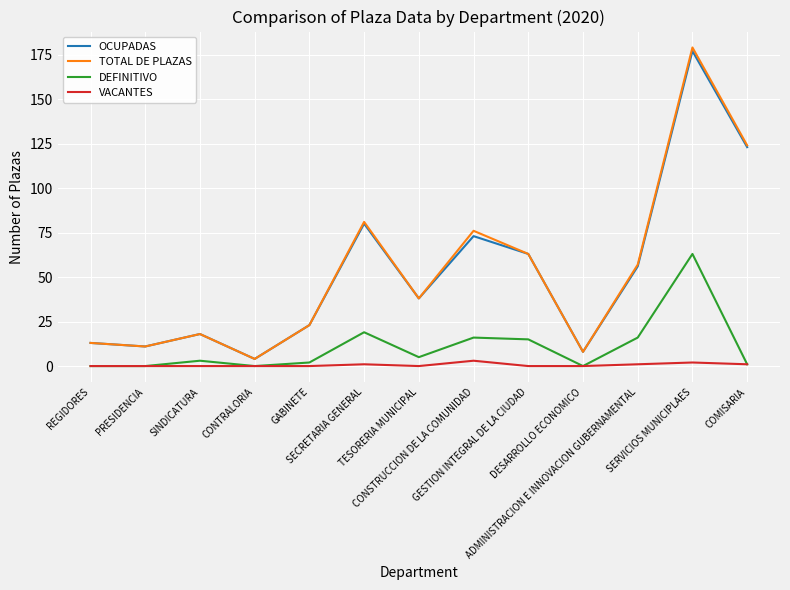

True or false: OCUPADAS and DEFINITIVO cross at least once.

False